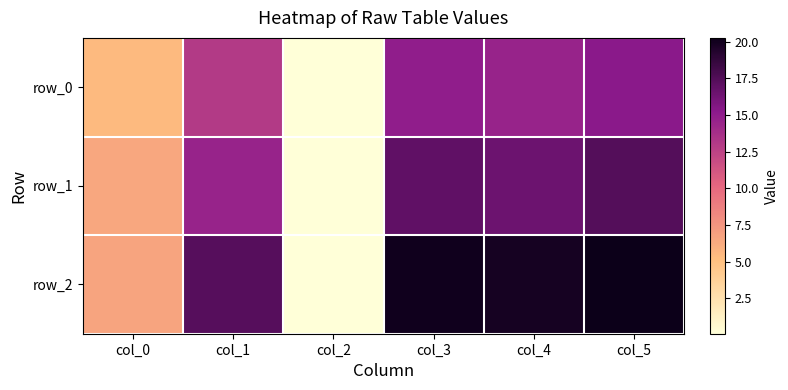

What is the total value across all series at col_2?

0.3